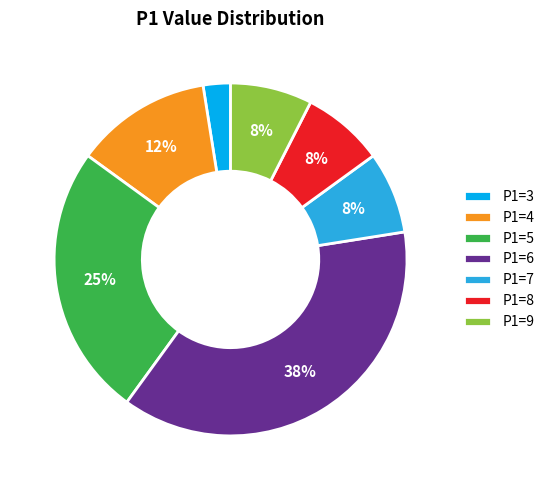

To the nearest percent, what is the average slice percentage?

14%